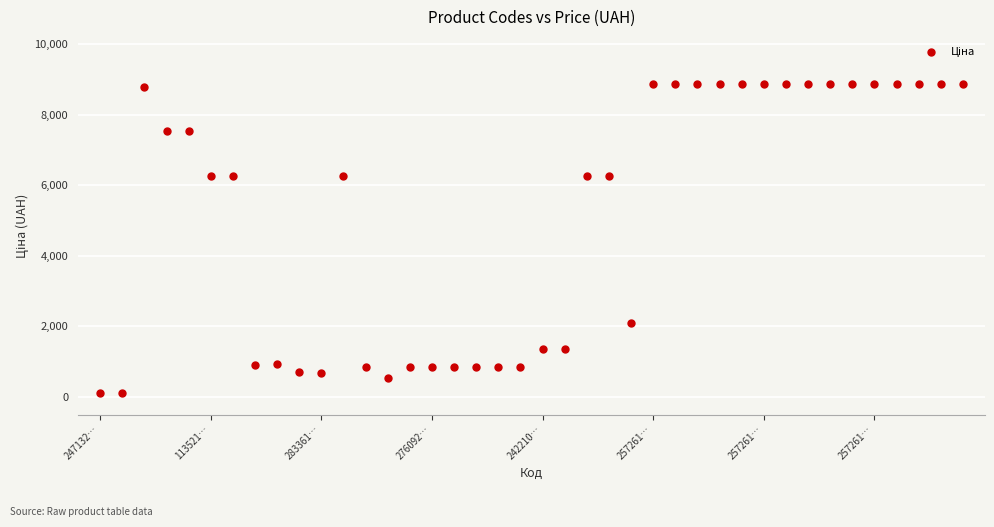

What is the range of Y values (max minus min)?

8761.2